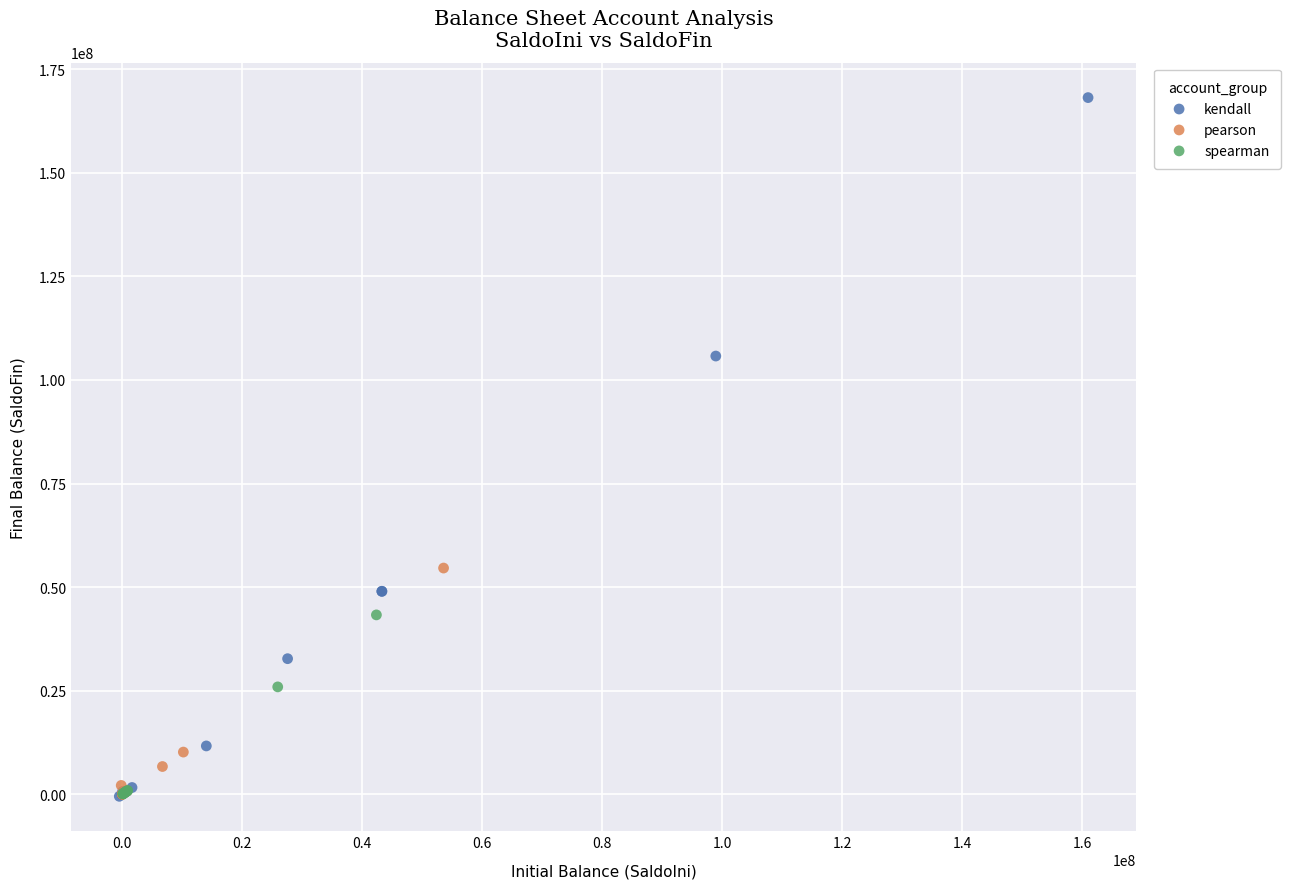

Which series contains the highest Y value?

kendall